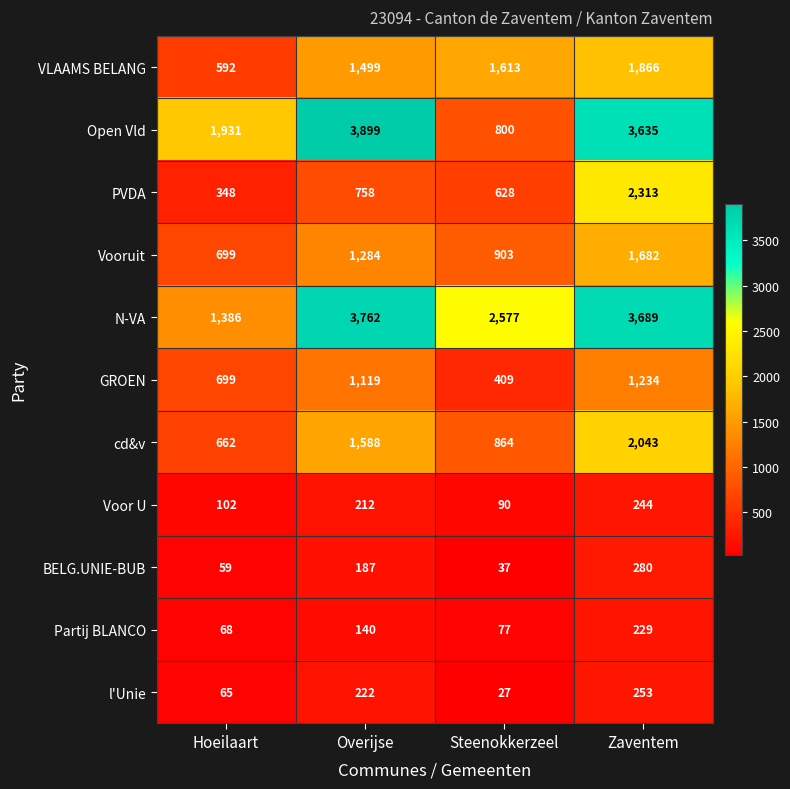

What is the difference between the Vooruit values at Overijse and Steenokkerzeel?

381